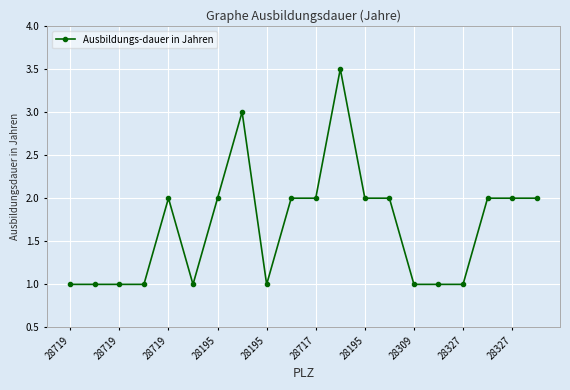

Reading right to left, list all the values displayed in this chart.

2.0	2.0	2.0	1.0	1.0	1.0	2.0	2.0	3.5	2.0	2.0	1.0	3.0	2.0	1.0	2.0	1.0	1.0	1.0	1.0